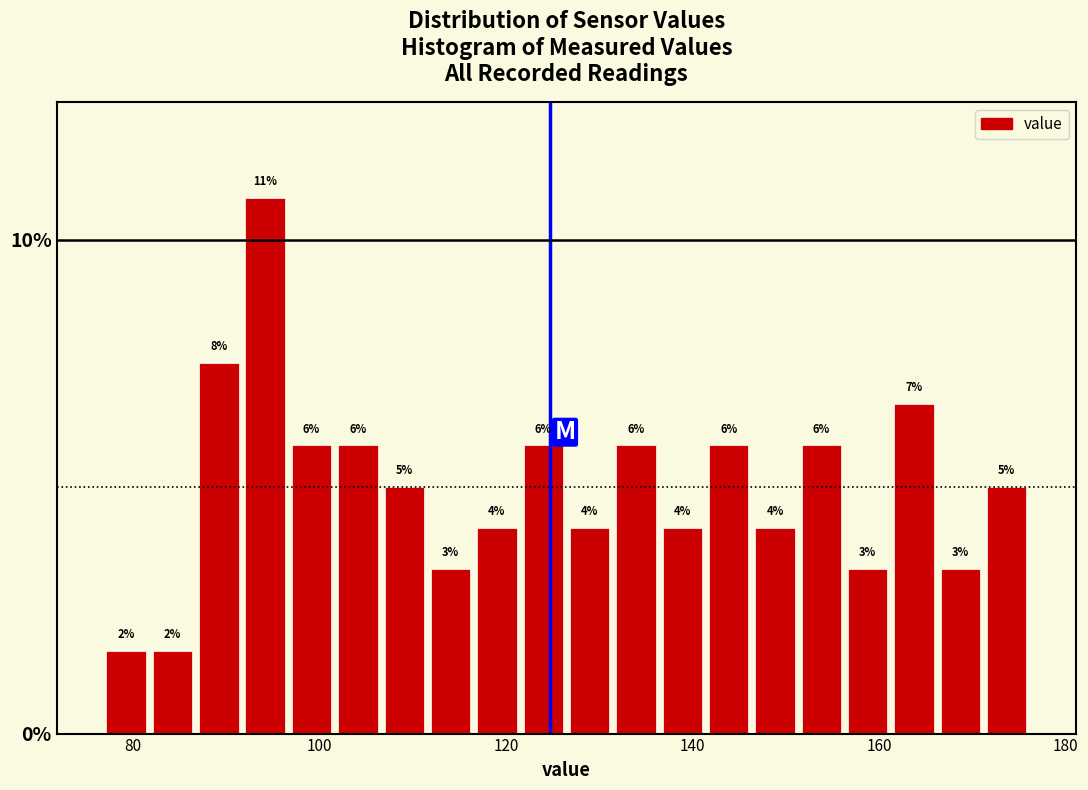

Around what value on the x-axis is the tallest bar? Give the approximate position of its centre, as read against the axis.

94